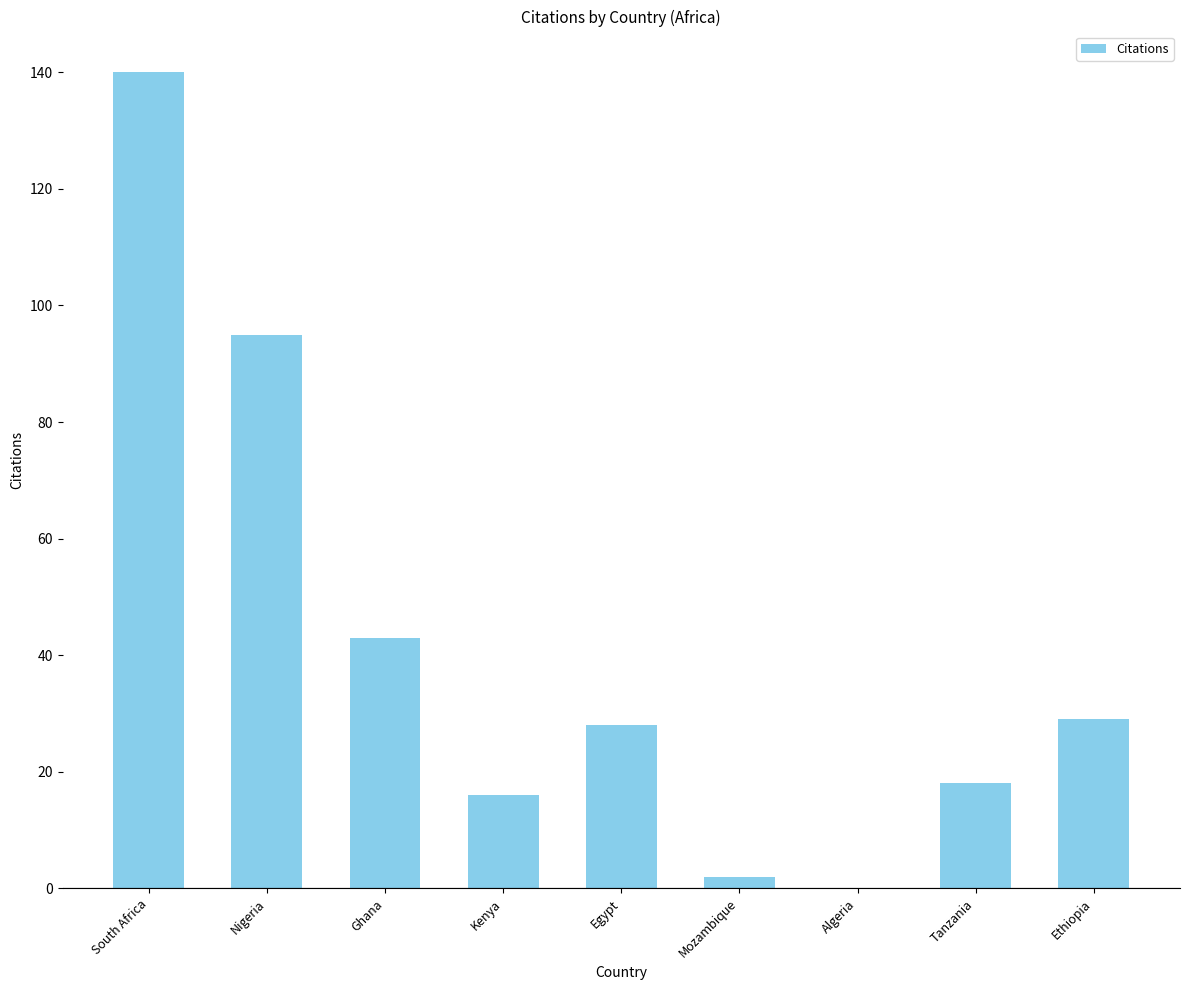

Approximately how many times larger is the value at Mozambique compared to Ethiopia?

0.1